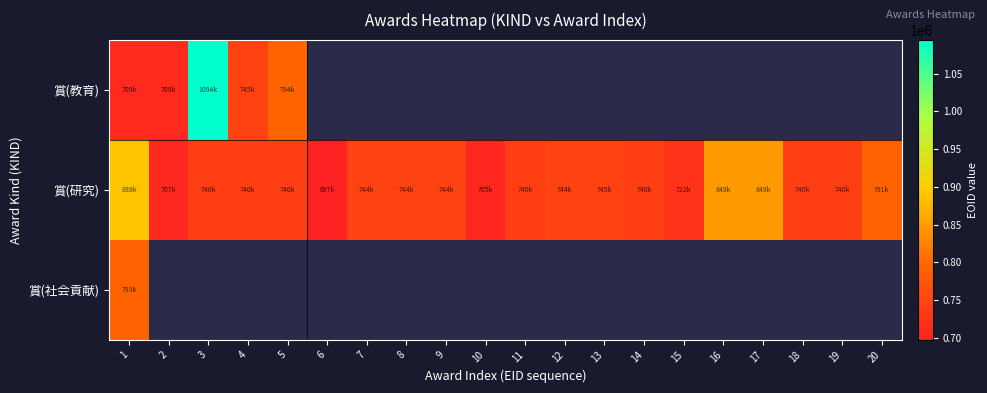

At which category is the sum across all series the highest?

1